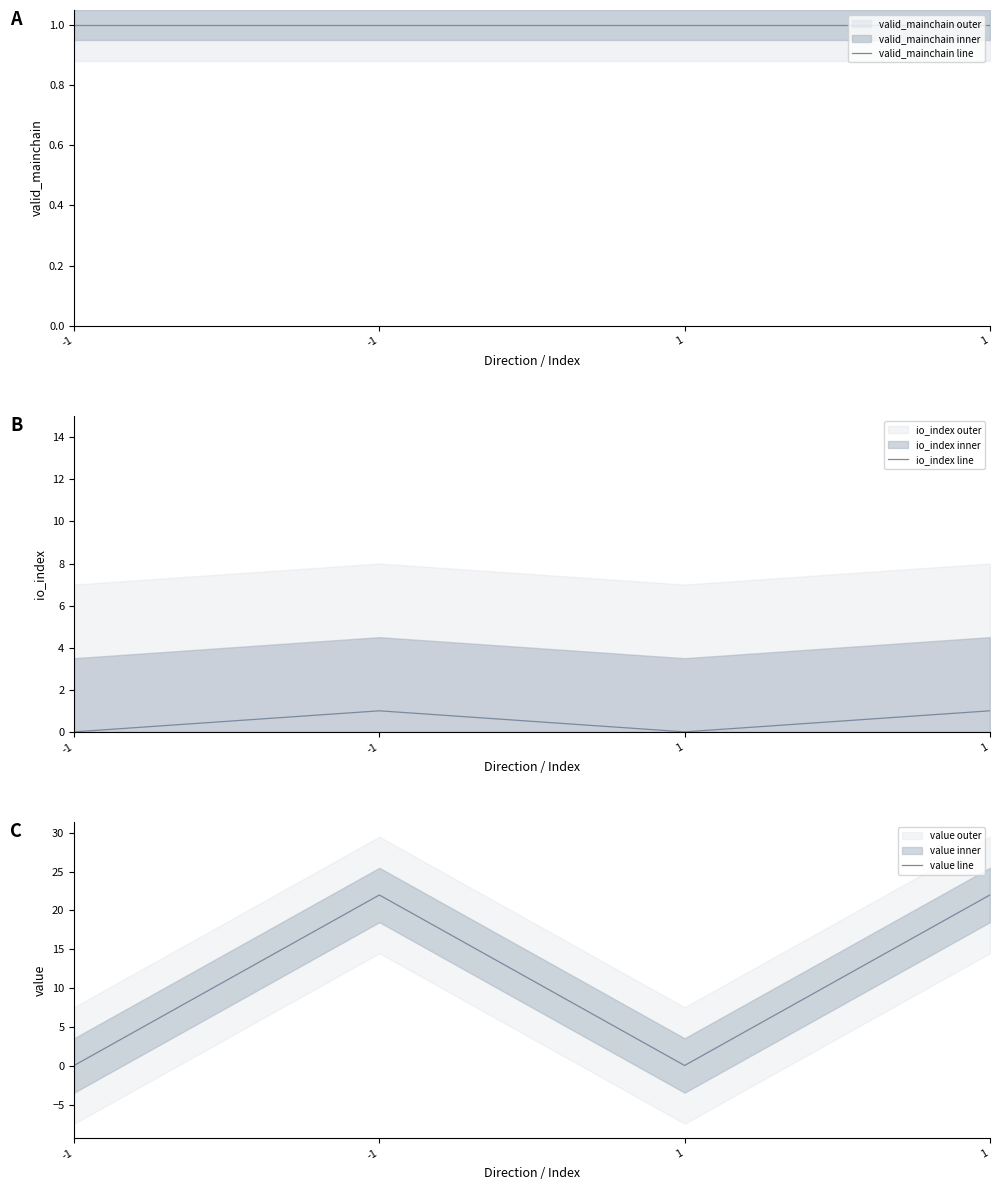

Which series has the widest spread of values?

value line